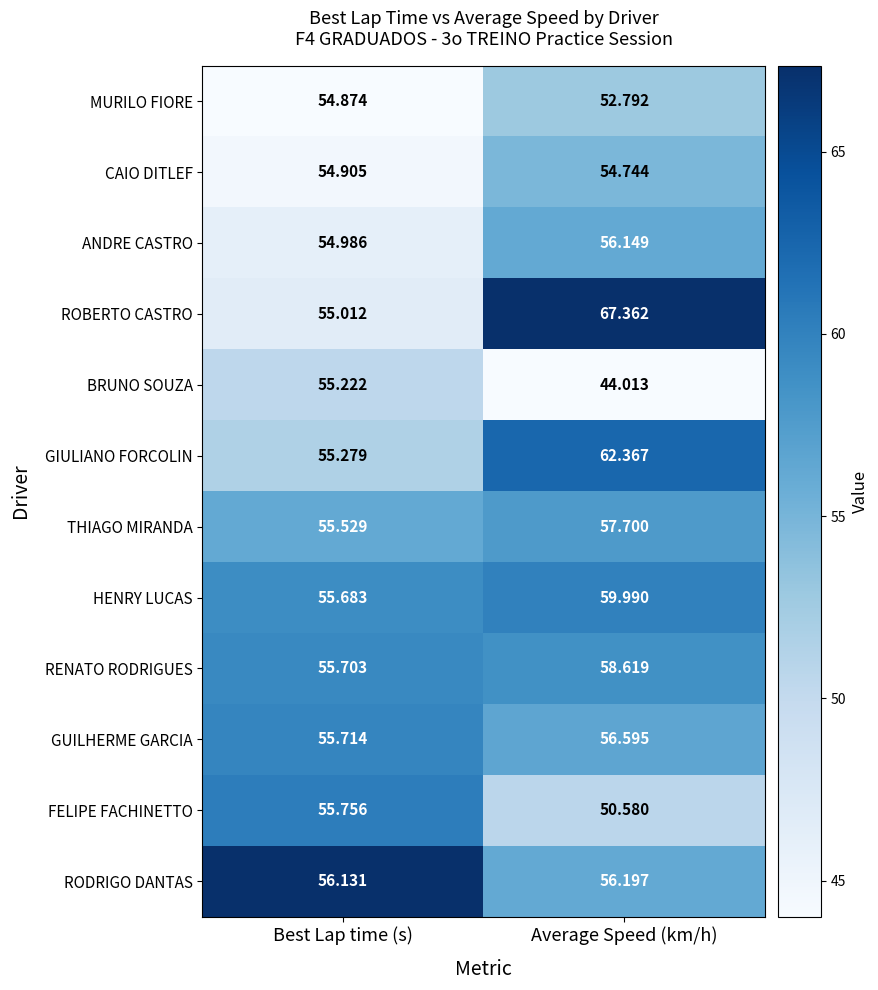

How many data points in THIAGO MIRANDA are less than 57?

1